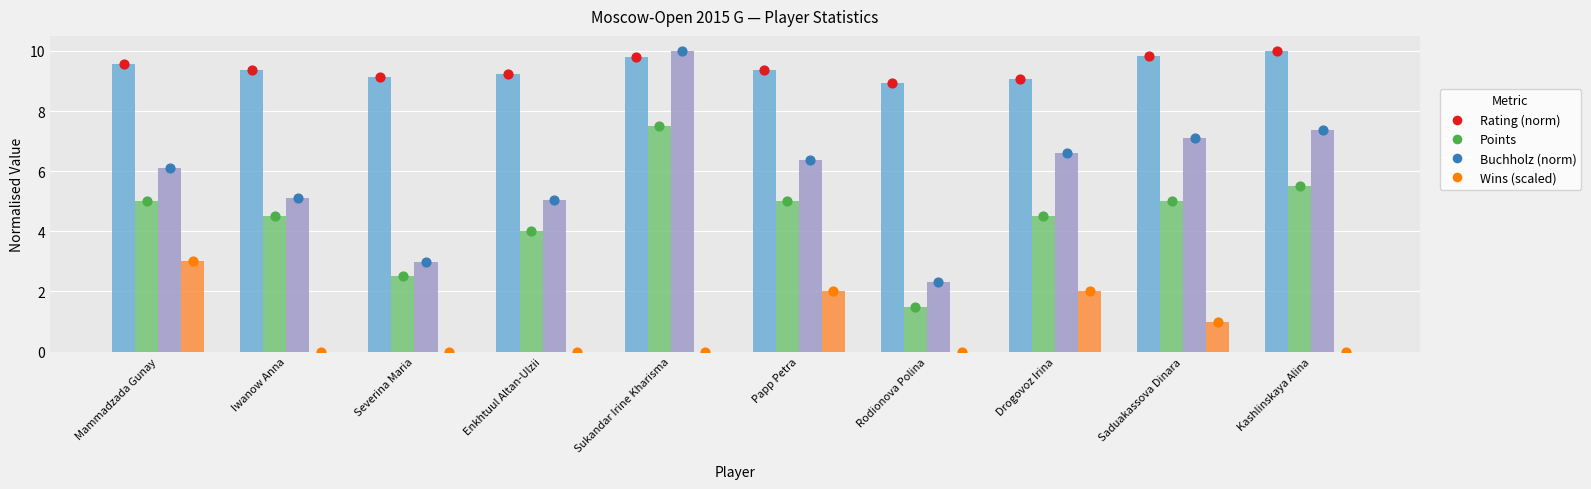

What is the total value across all series at Mammadzada Gunay?

23.7